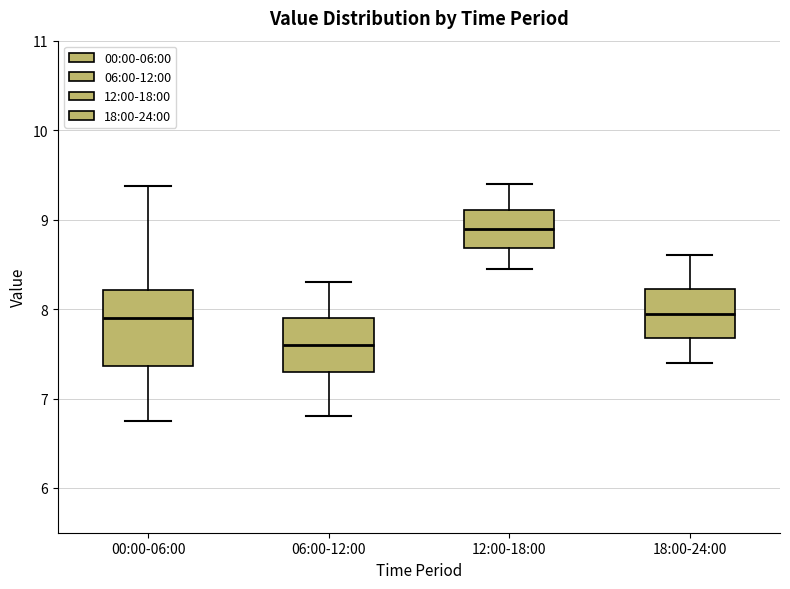

Reading left to right, transcribe this box plot: for each box, give where its median line is, the range the box spans, and where its two whiskers end, as read against the y-axis. The values are not printed on the chart, so give them approximately, as read against the axis.

00:00-06:00: median 7.9, box 7.4 to 8.2, whiskers 6.8 to 9.4
06:00-12:00: median 7.6, box 7.3 to 7.9, whiskers 6.8 to 8.3
12:00-18:00: median 8.9, box 8.7 to 9.1, whiskers 8.5 to 9.4
18:00-24:00: median 8.0, box 7.7 to 8.2, whiskers 7.4 to 8.6